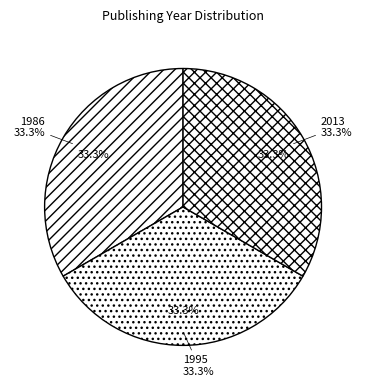

What is the smallest slice in the pie chart?

1986